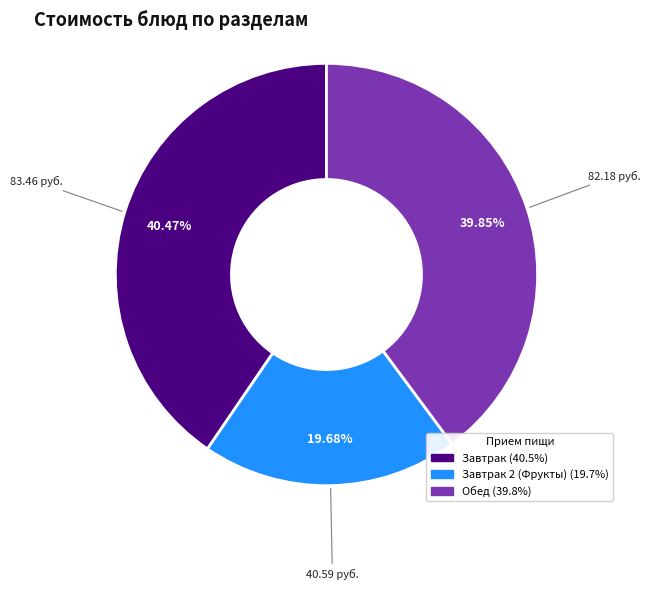

Is there a majority slice in this chart?

No